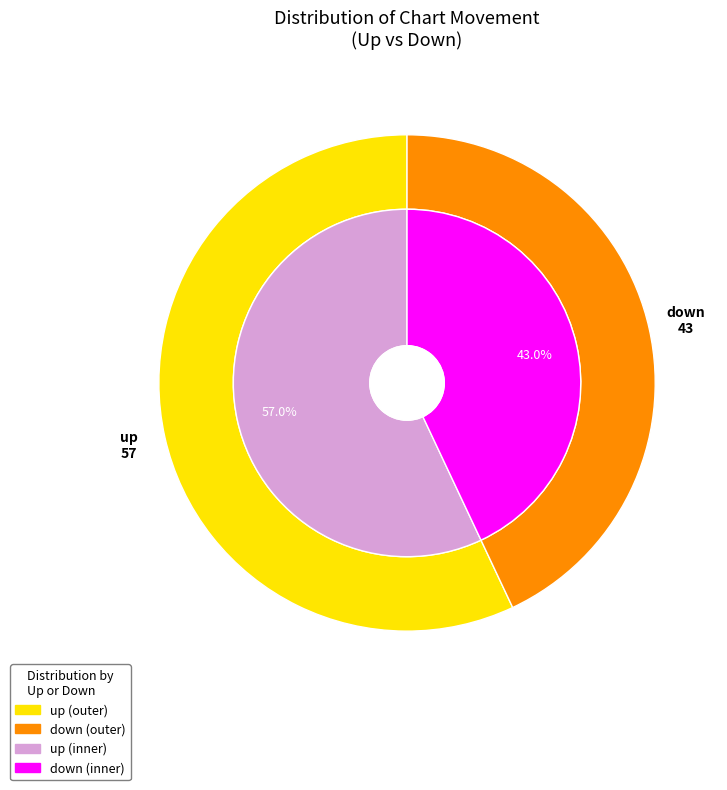

Rank the categories by value from highest to lowest.

up, down